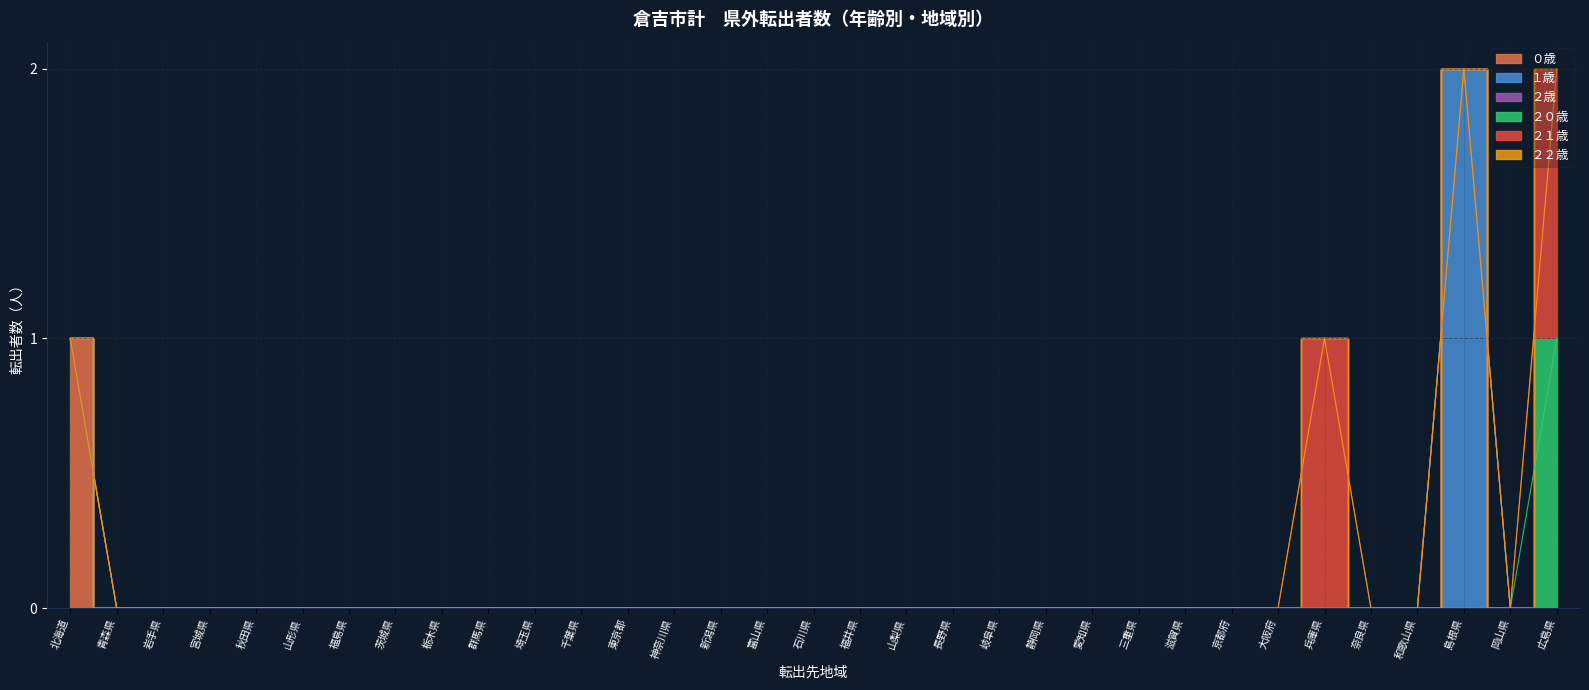

True or false: ２１歳 has more than 1 points higher than both neighbors.

False